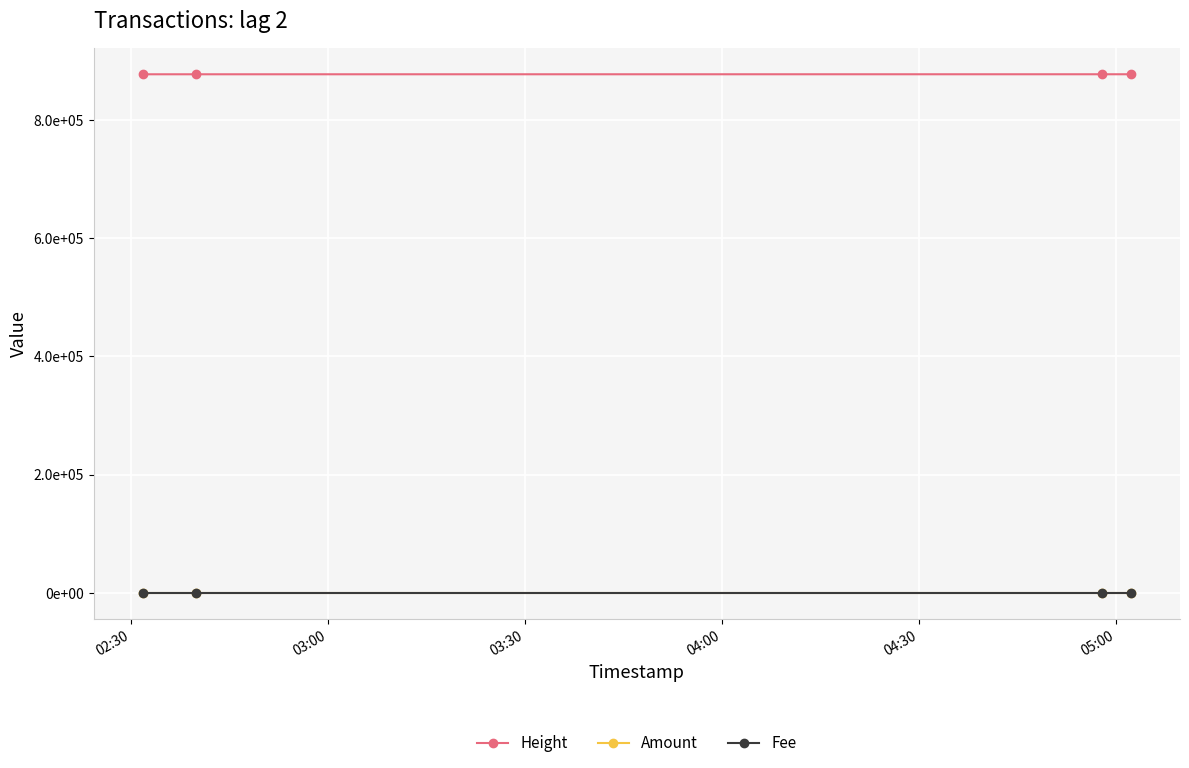

What are all the series names shown in the legend?

Height, Amount, Fee